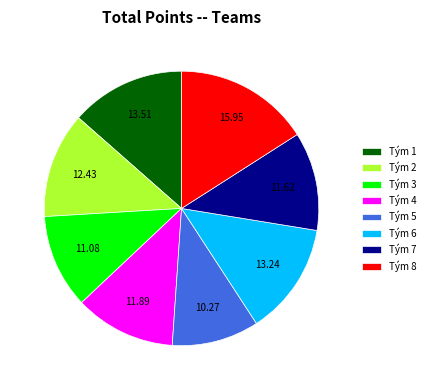

Which has a higher value, Tým 5 or Tým 3?

Tým 3